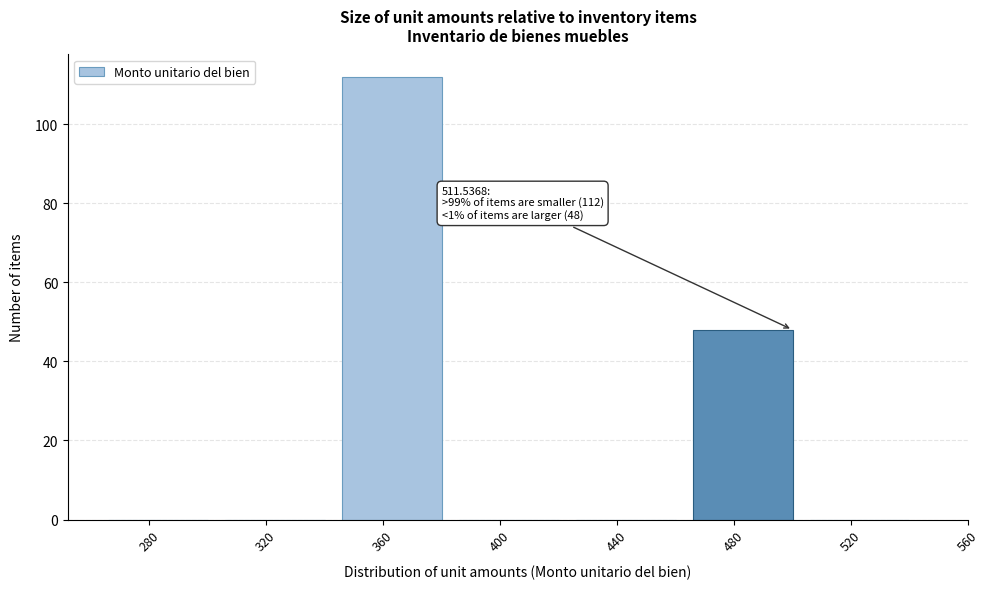

Reading left to right, transcribe all the data shown in this chart.

280=0	320=0	360=112	400=0	440=0	480=48	520=0